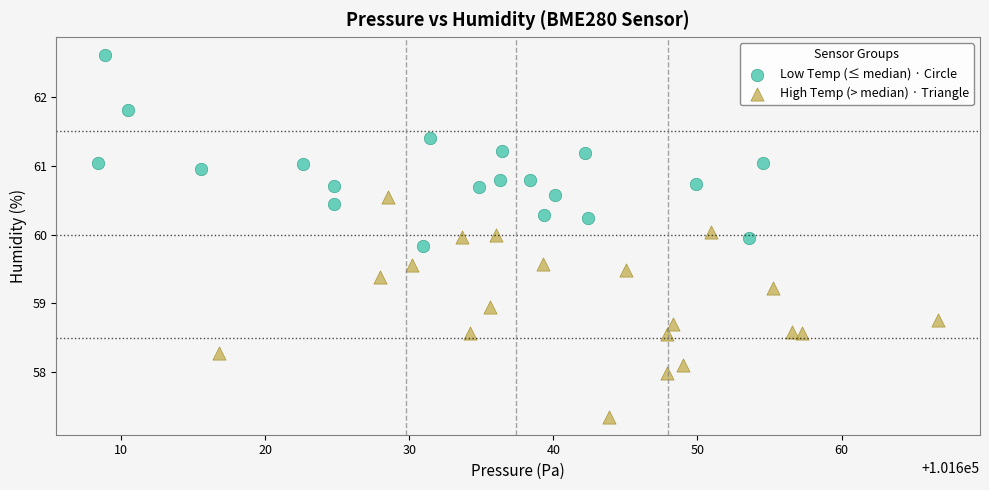

What are all the series names shown in the legend?

Low Temp (≤ median) · Circle, High Temp (> median) · Triangle